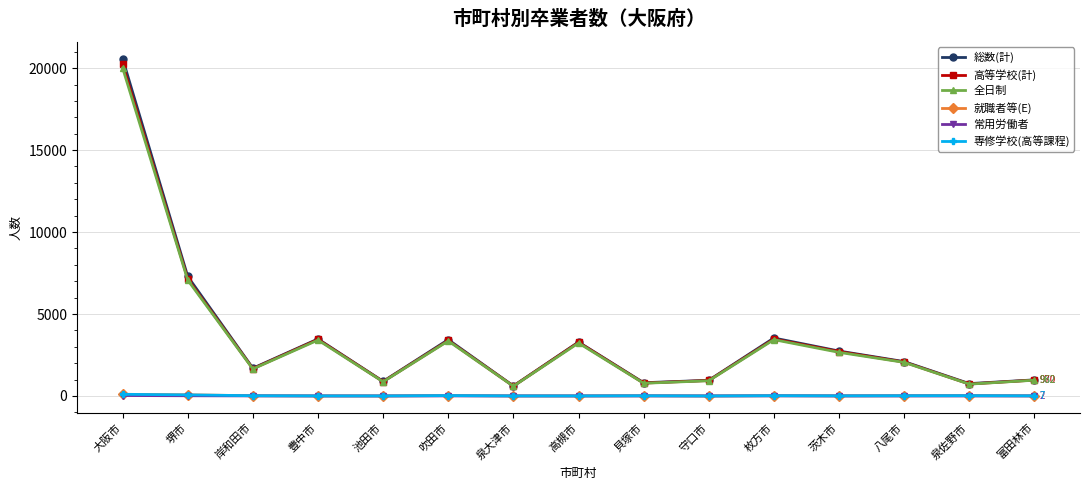

Does the chart have visible grid lines?

Yes